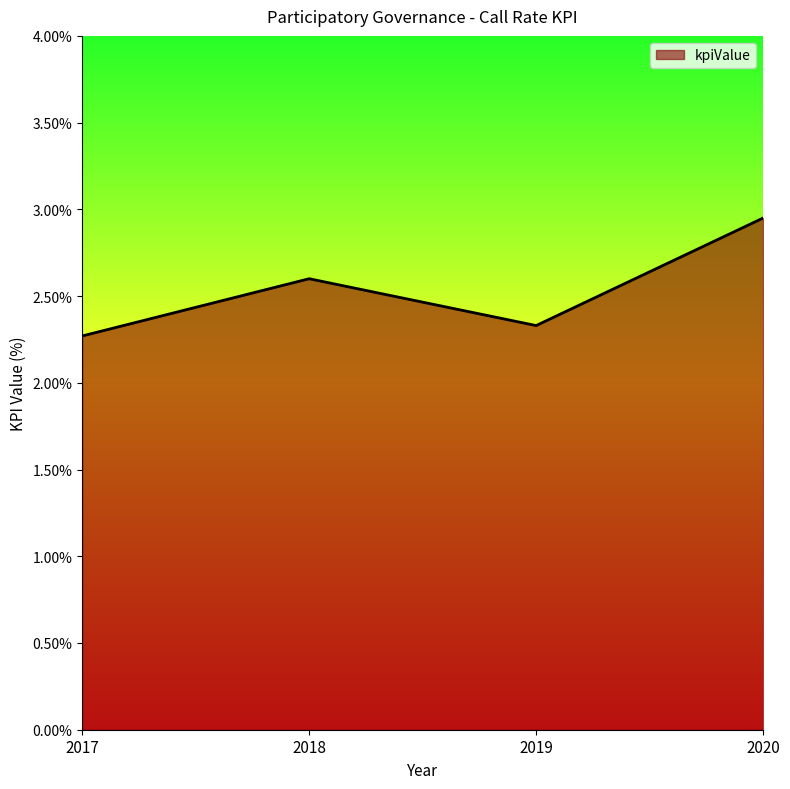

Rank the categories by value from highest to lowest.

2020, 2018, 2019, 2017